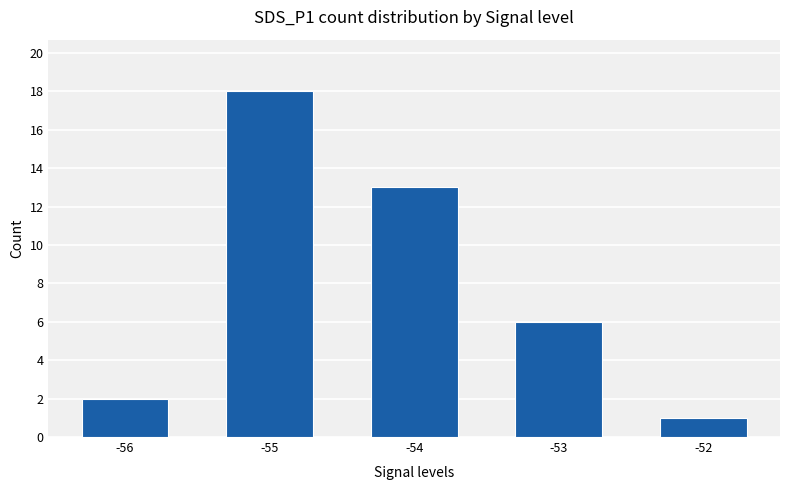

Which label corresponds to the smallest value in the chart?

-52